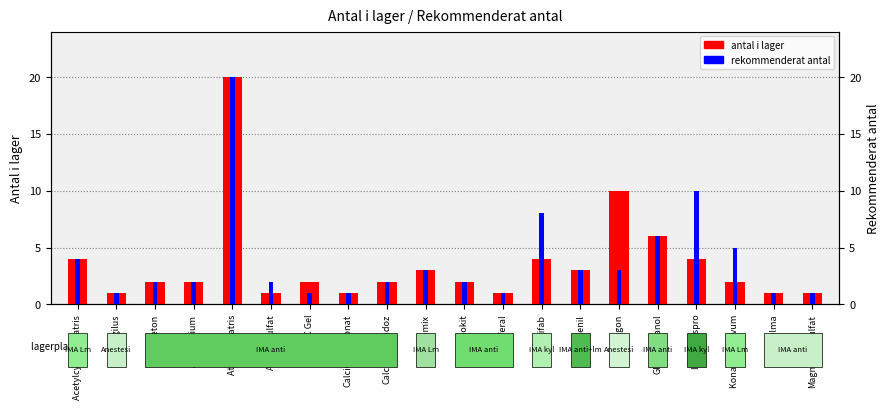

Rank the series at Insulin lispro from highest to lowest value.

rekommenderat antal, antal i lager